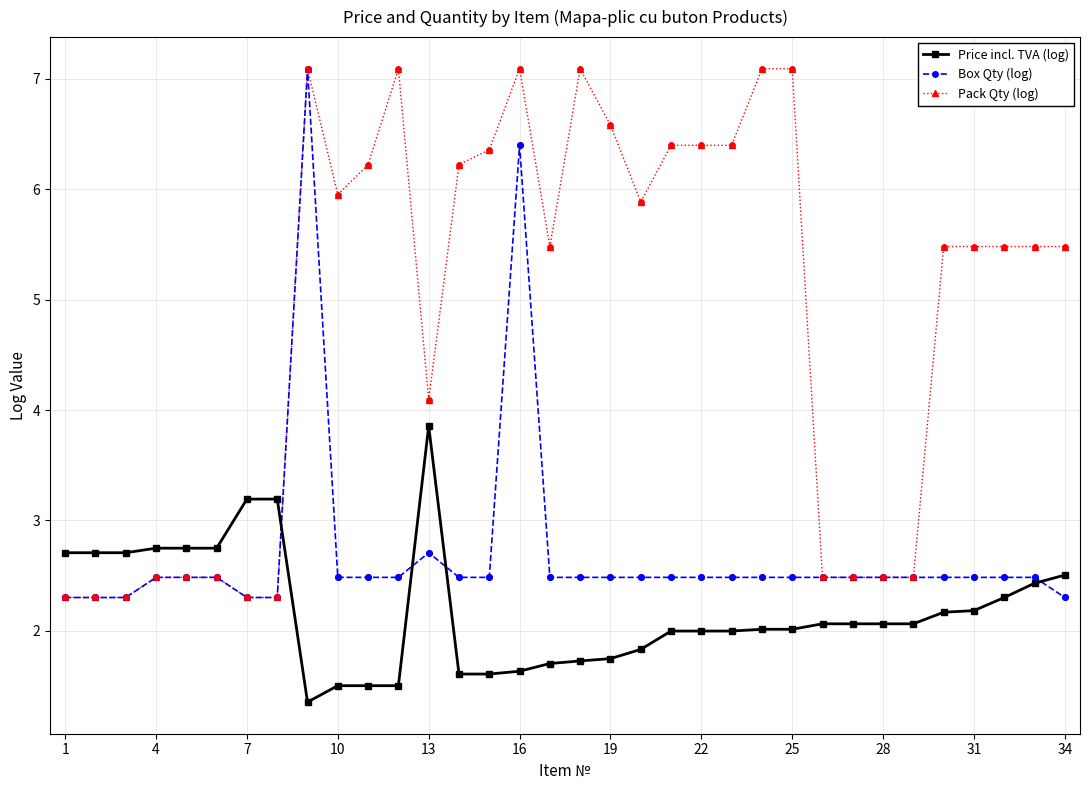

What is the value of the Price incl. TVA (log) point at the 19th from the left?

1.7